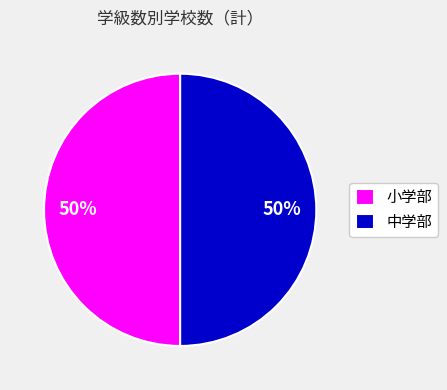

Is the sum of 小学部 and 中学部 greater than half?

Yes